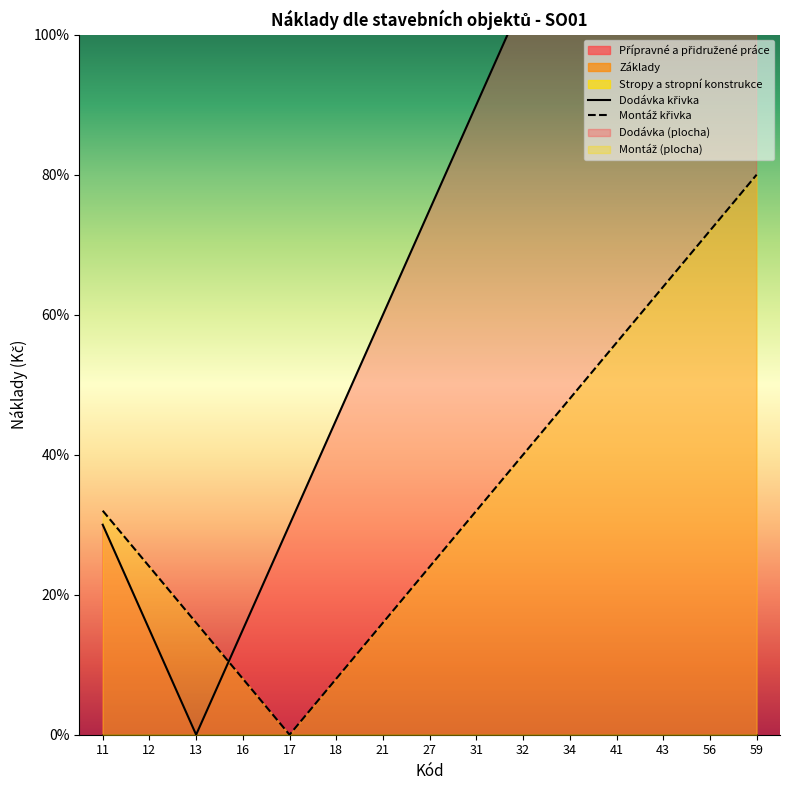

What is the sum of all Dodávka křivka values?

12.1